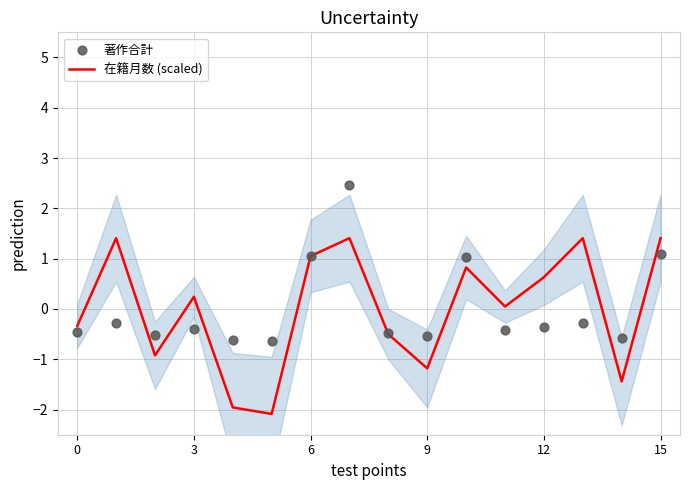

Is it true that 在籍月数 (scaled) equals -1.2 at 9?

True